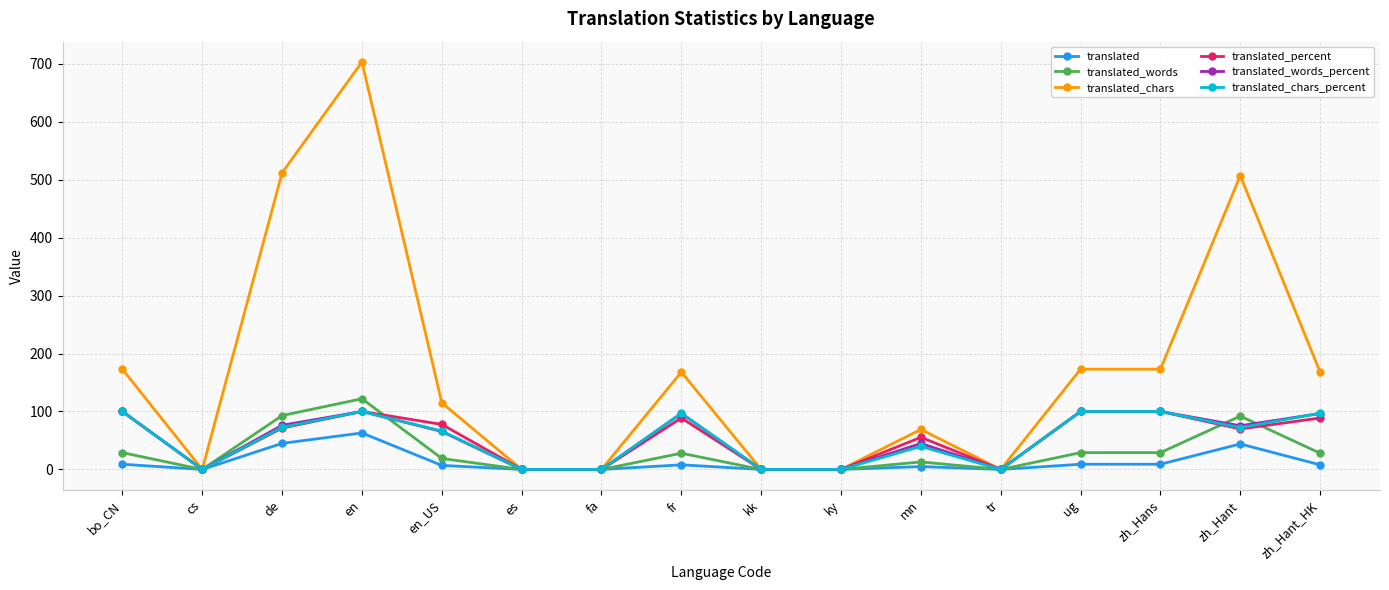

At which label is translated_percent closest to 50?

mn